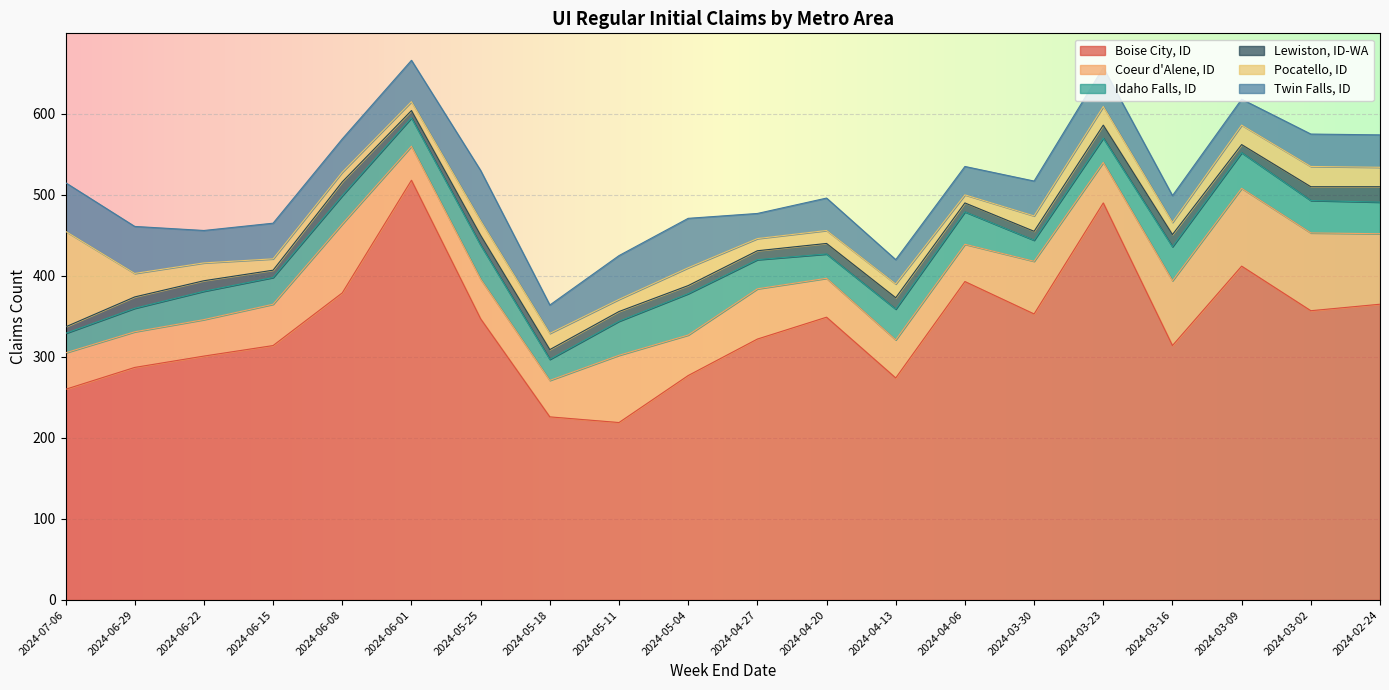

The Idaho Falls, ID series shows 10 at 2024-04-20. True or false?

False